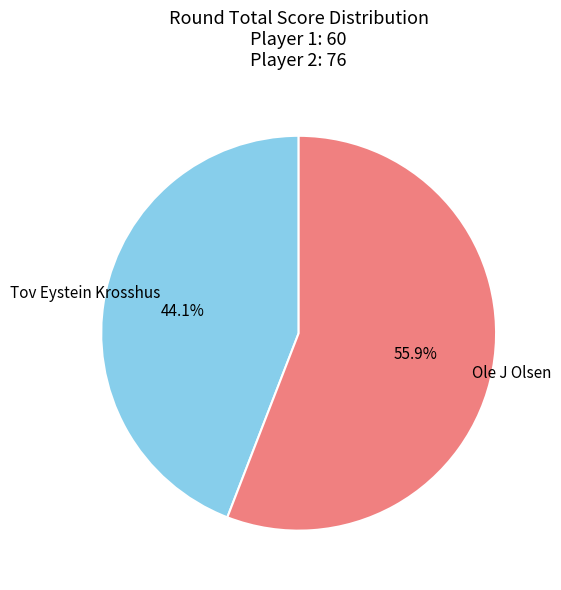

To the nearest percent, what portion does Tov Eystein Krosshus represent?

44%